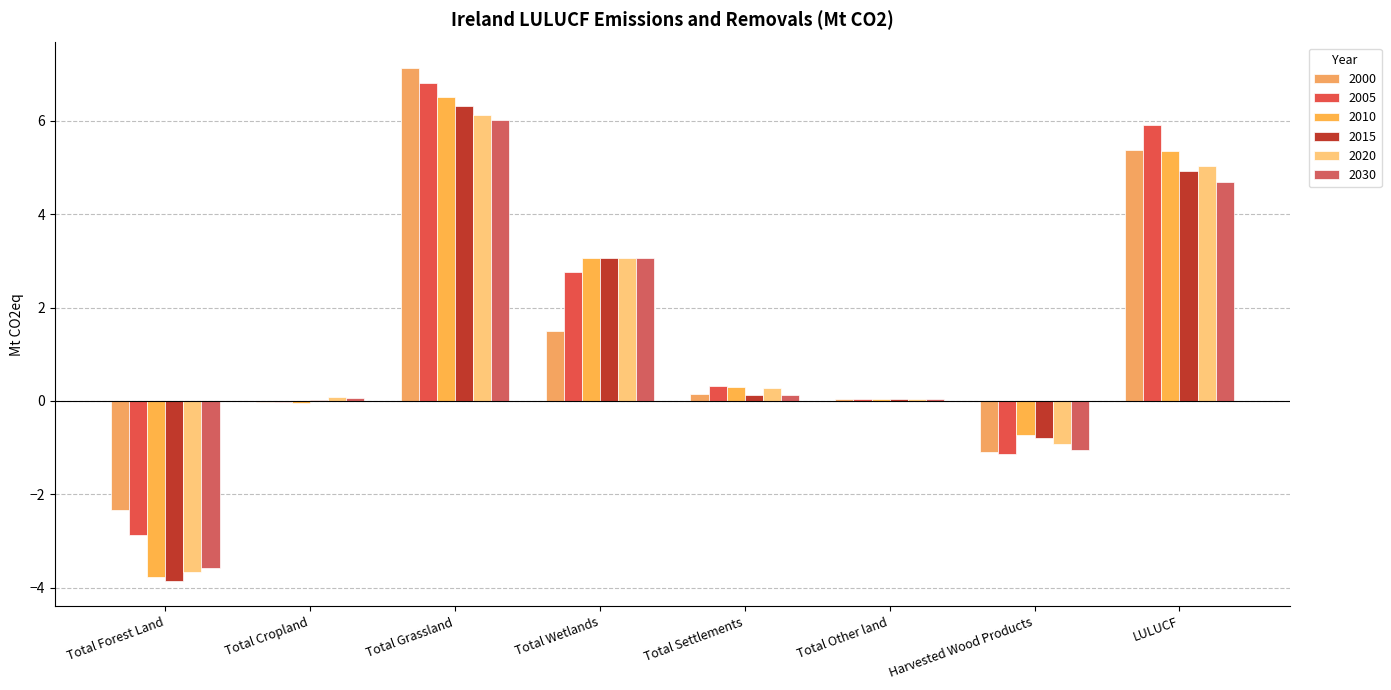

How many categories are shown in the chart?

8